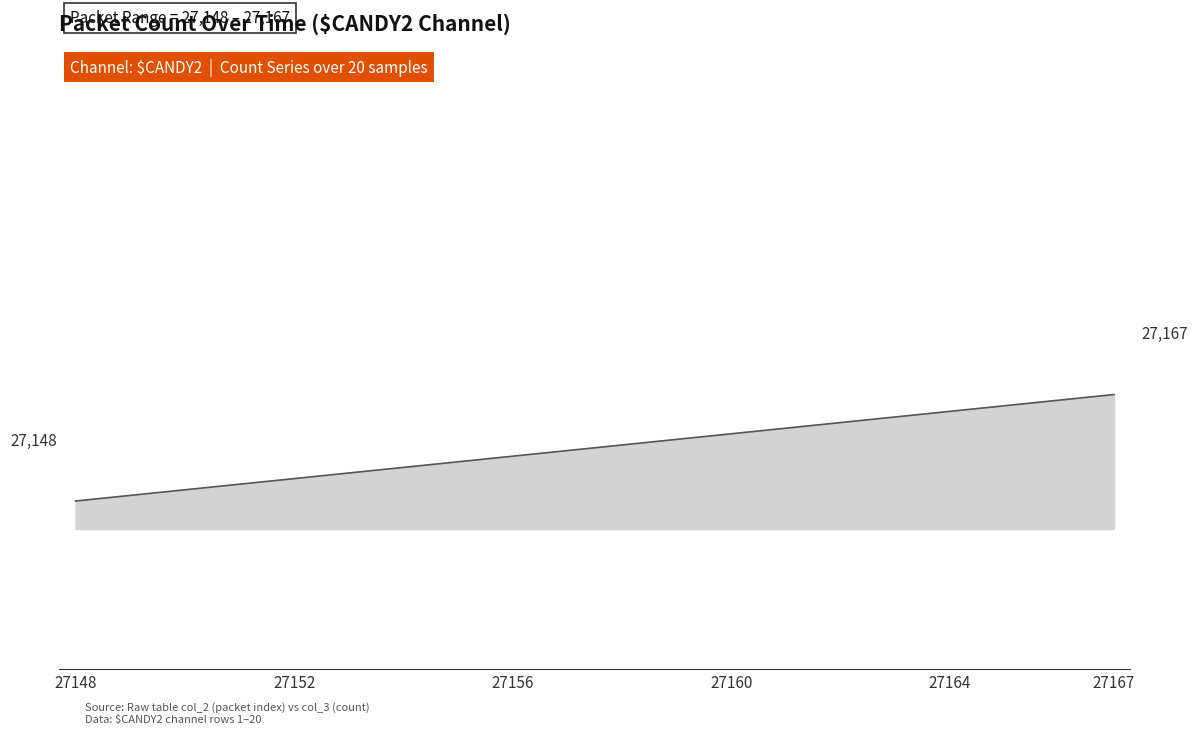

True or false: there are more than 0 points higher than both neighbors.

False